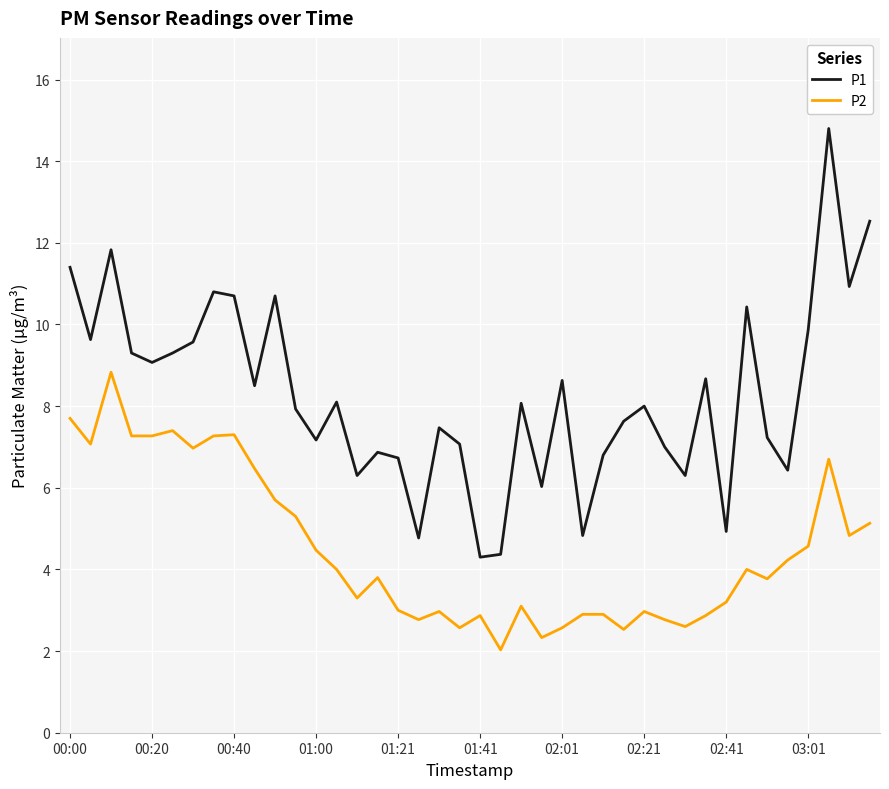

Which series has the largest total across all categories?

P1